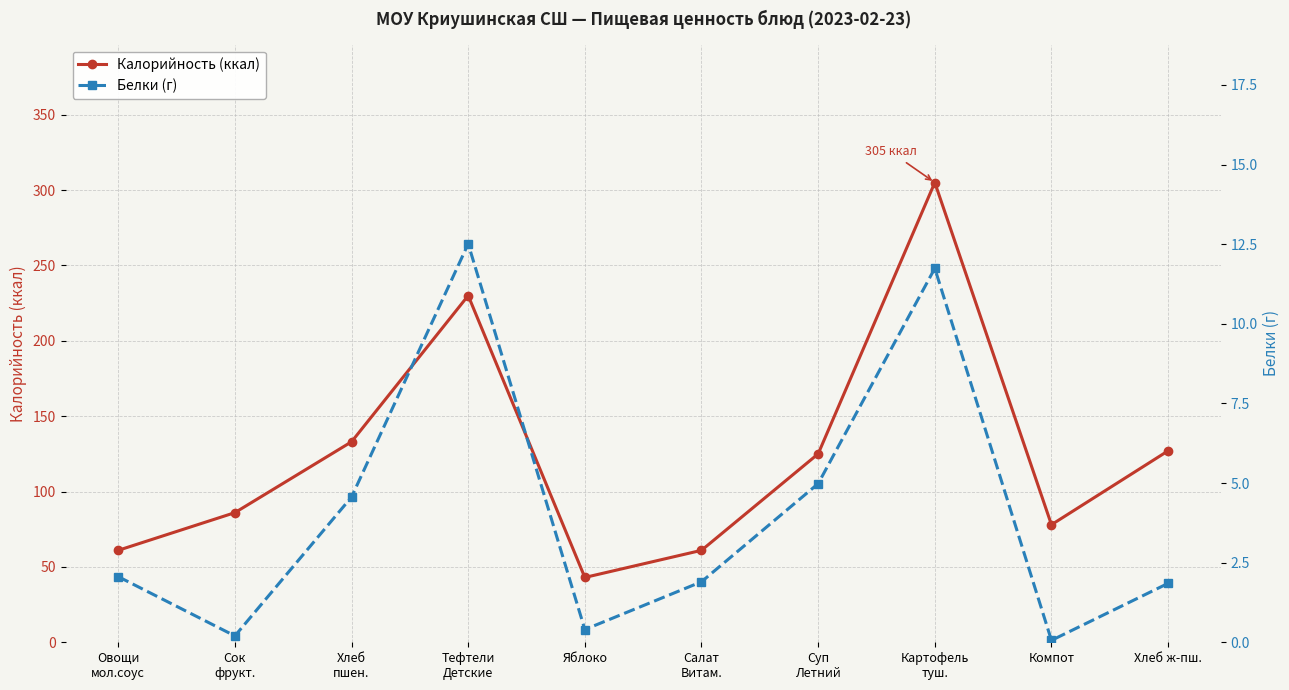

Reading right to left, what are all the values shown in this chart?

Калорийность (ккал): Хлебж-пш.=127.0	Компот=78.0	Картофель
туш.=305.0	Суп
Летний=125.0	Салат
Витам.=61.0	Яблоко=43.0	Тефтели
Детские=230.0	Хлеб
пшен.=133.0	Сок
фрукт.=86.0	Овощи
мол.соус=61.0
Белки (г): Хлебж-пш.=1.9	Компот=0.1	Картофель
туш.=11.7	Суп
Летний=5.0	Салат
Витам.=1.9	Яблоко=0.4	Тефтели
Детские=12.5	Хлеб
пшен.=4.6	Сок
фрукт.=0.2	Овощи
мол.соус=2.1